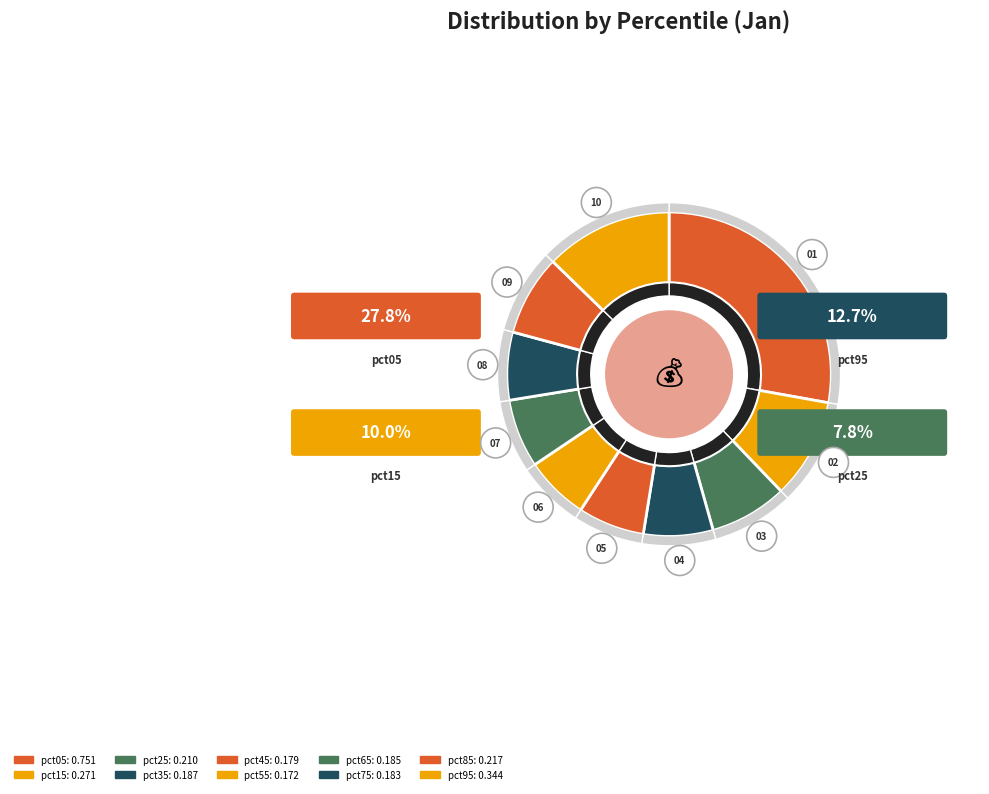

To the nearest percent, what is the combined percentage of pct05 and pct55?

34%